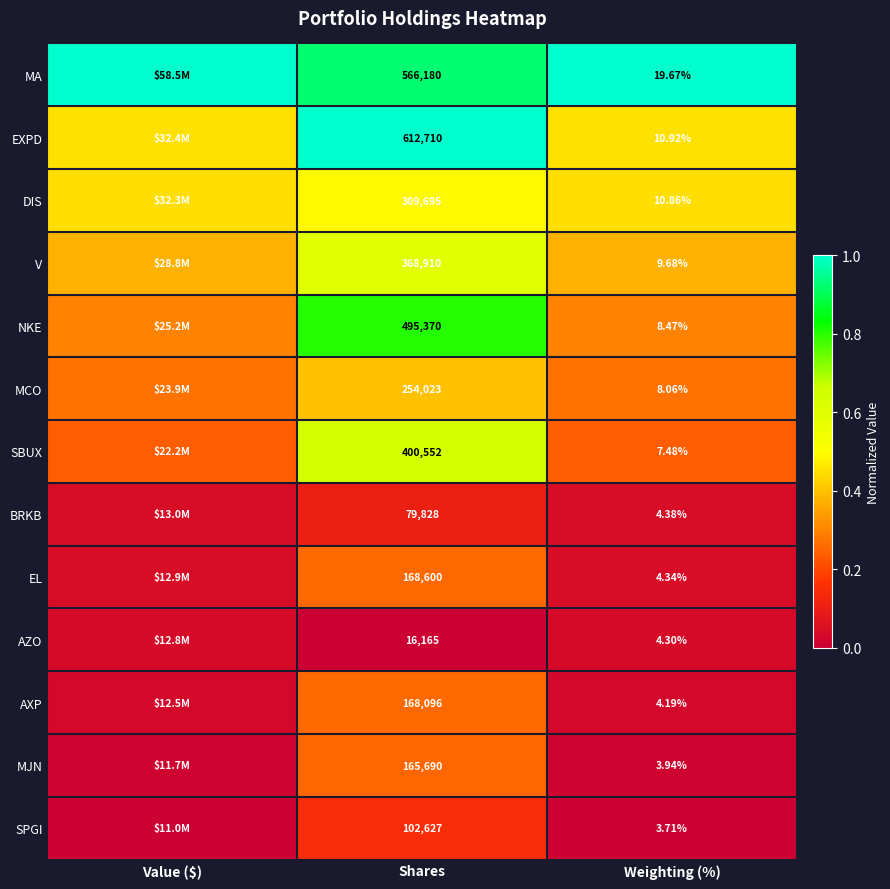

Is the value of MA at Shares greater than the value of BRKB at Shares?

Yes